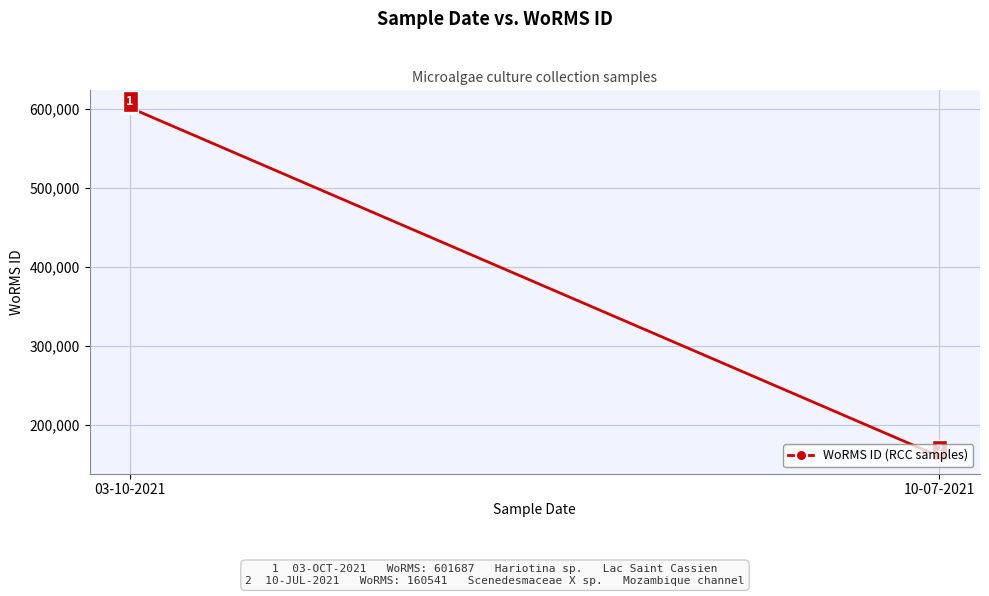

What position from the right is 10-07-2021?

1